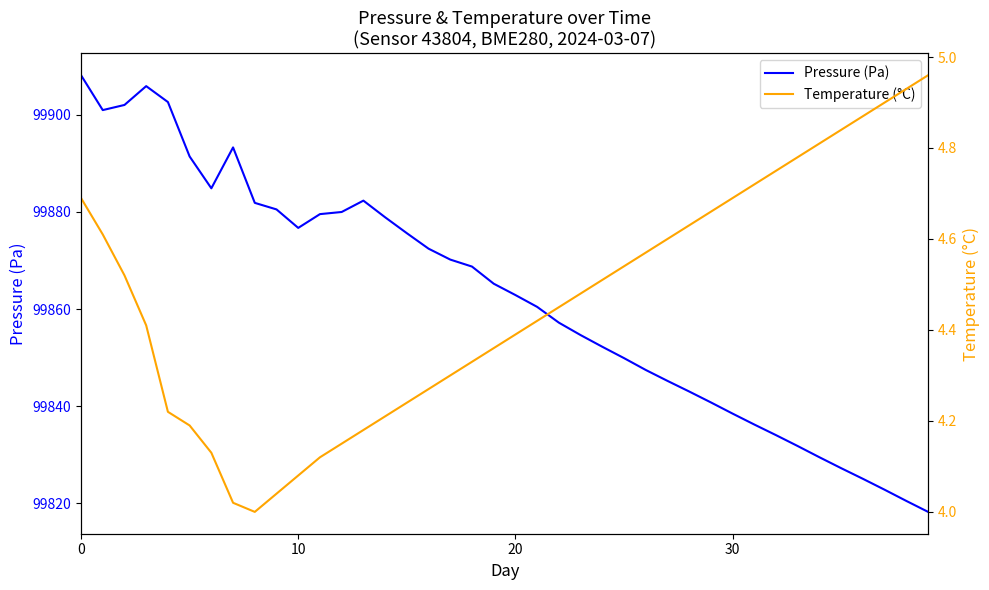

Reading left to right, list all the values displayed in this chart.

Pressure (Pa): 99908.2	99901.0	99902.1	99905.9	99902.7	99891.4	99884.9	99893.3	99881.9	99880.5	99876.7	99879.6	99880.0	99882.3	99878.9	99875.6	99872.4	99870.2	99868.8	99865.2	99862.9	99860.4	99857.2	99854.6	99852.2	99849.9	99847.4	99845.2	99843.0	99840.8	99838.4	99836.2	99834.0	99831.8	99829.4	99827.2	99825.0	99822.8	99820.4	99818.2
Temperature (°C): 4.7	4.6	4.5	4.4	4.2	4.2	4.1	4.0	4.0	4.0	4.1	4.1	4.2	4.2	4.2	4.2	4.3	4.3	4.3	4.4	4.4	4.4	4.5	4.5	4.5	4.5	4.6	4.6	4.6	4.7	4.7	4.7	4.8	4.8	4.8	4.8	4.9	4.9	4.9	5.0